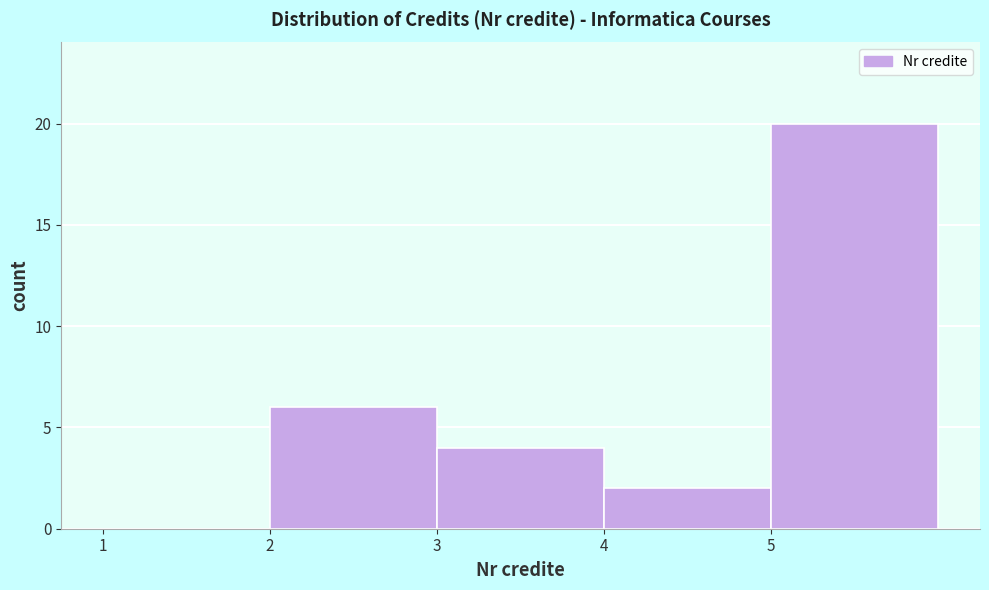

Reading left to right, transcribe this chart: for each bar, give the range it covers on the x-axis and its height. The values are not printed on the chart, so give them approximately, as read against the axis.

1 to 2: 0
2 to 3: 6
3 to 4: 4
4 to 5: 2
5 to 6: 20